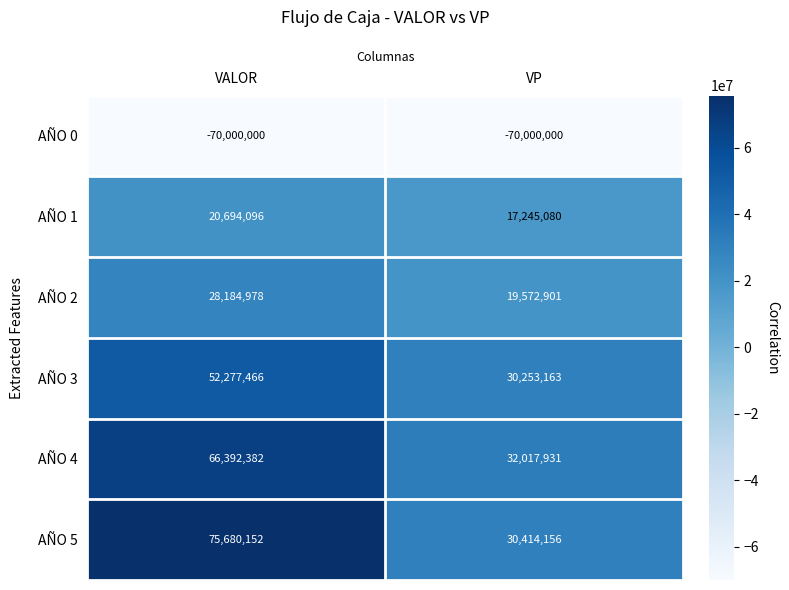

What is the total value across all series at VP?

59503231